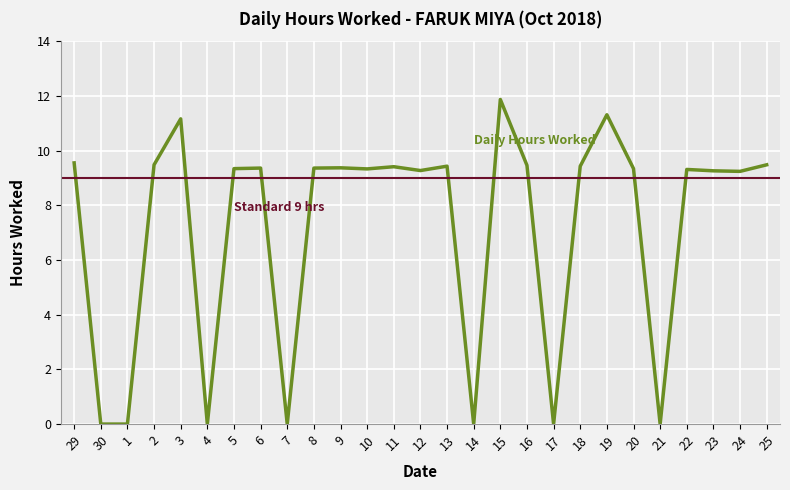

At which category does the data reach its first local valley?

4